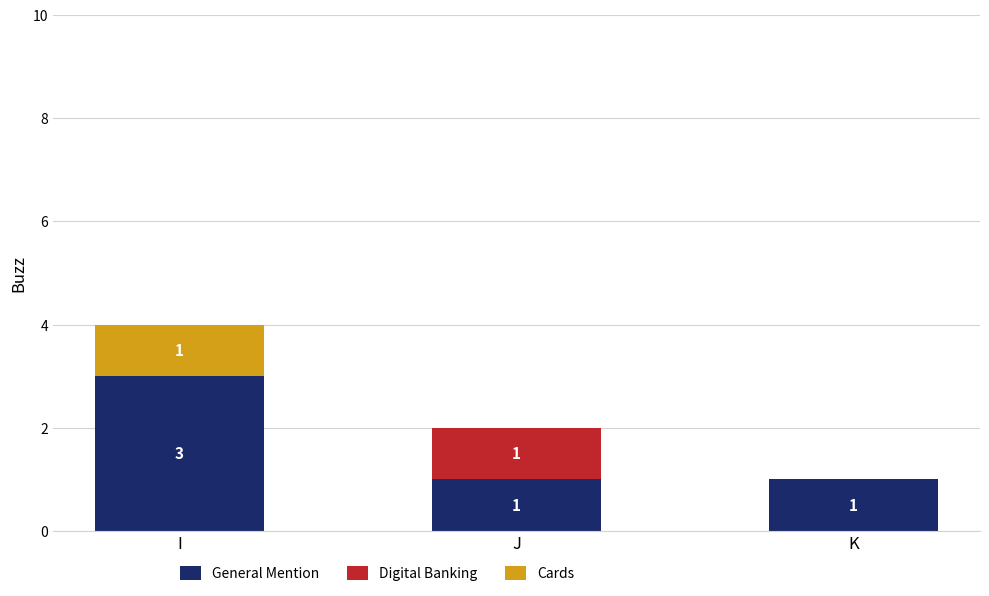

The General Mention series shows 0 at J. True or false?

False